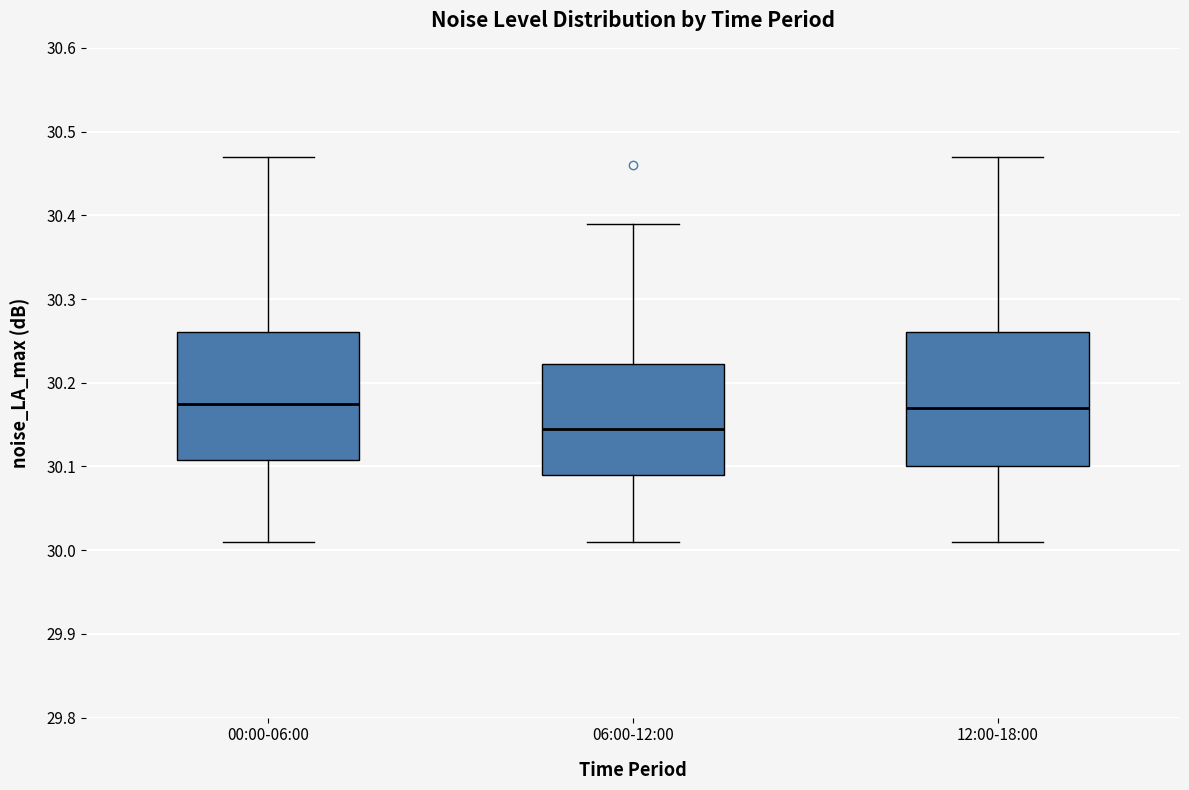

Reading left to right, transcribe this box plot: for each box, give where its median line is, the range the box spans, and where its two whiskers end, as read against the y-axis. The values are not printed on the chart, so give them approximately, as read against the axis.

00:00-06:00: median 30.18, box 30.11 to 30.26, whiskers 30.01 to 30.47
06:00-12:00: median 30.15, box 30.09 to 30.22, whiskers 30.01 to 30.39
12:00-18:00: median 30.17, box 30.10 to 30.26, whiskers 30.01 to 30.47